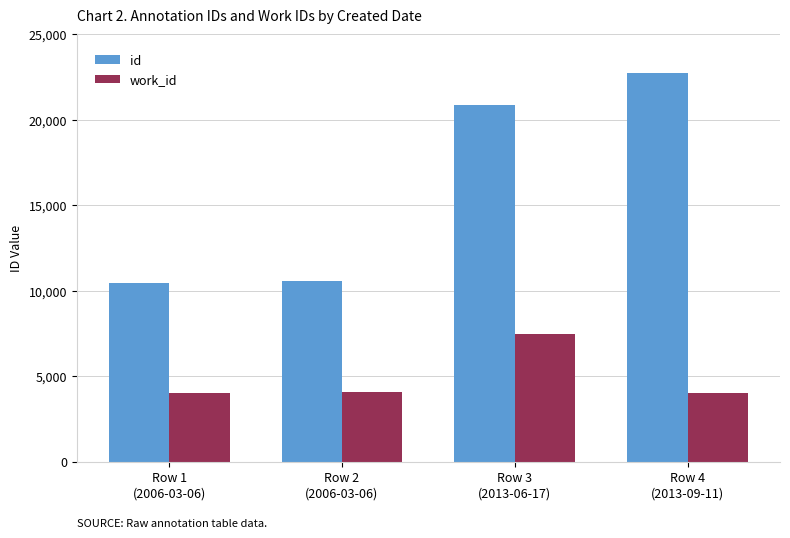

The id series shows 15793 at Row 4
(2013-09-11). True or false?

False